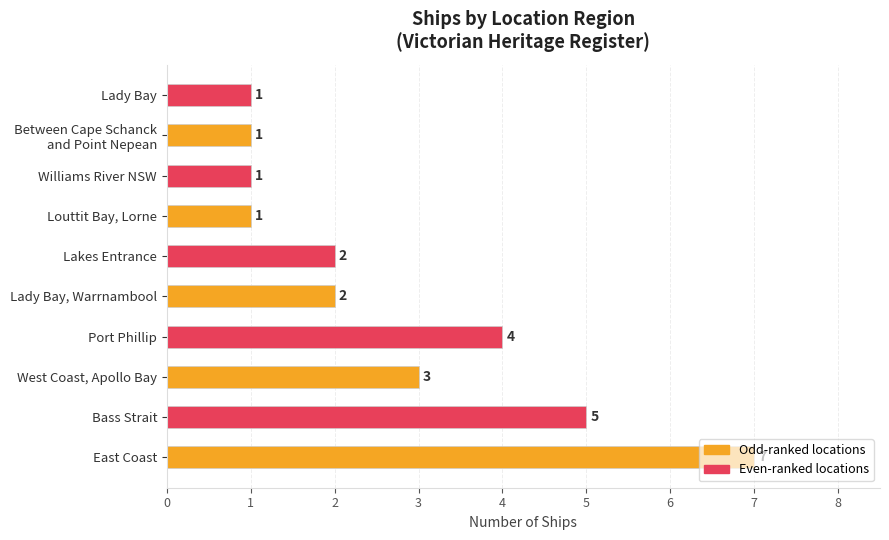

What is the change in value from Bass Strait to Williams River NSW?

-4